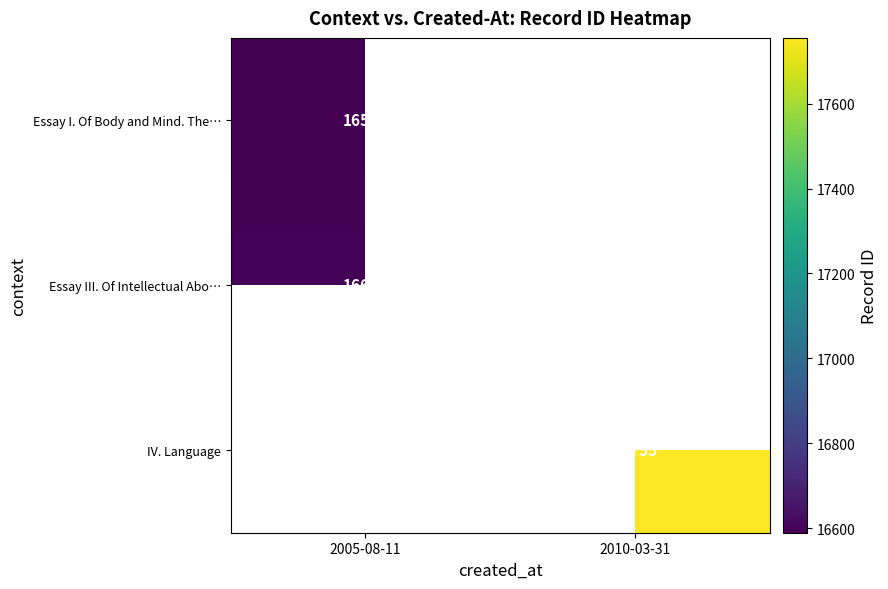

What is the difference between the highest and lowest values at 2005-08-11?

14.0